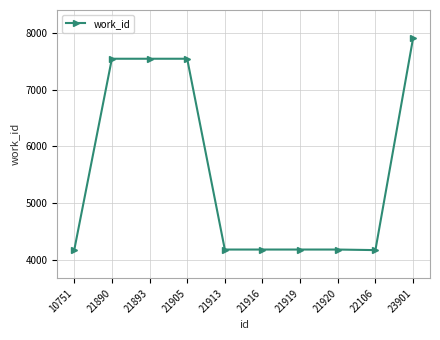

What is the difference between the maximum and minimum values?

3746